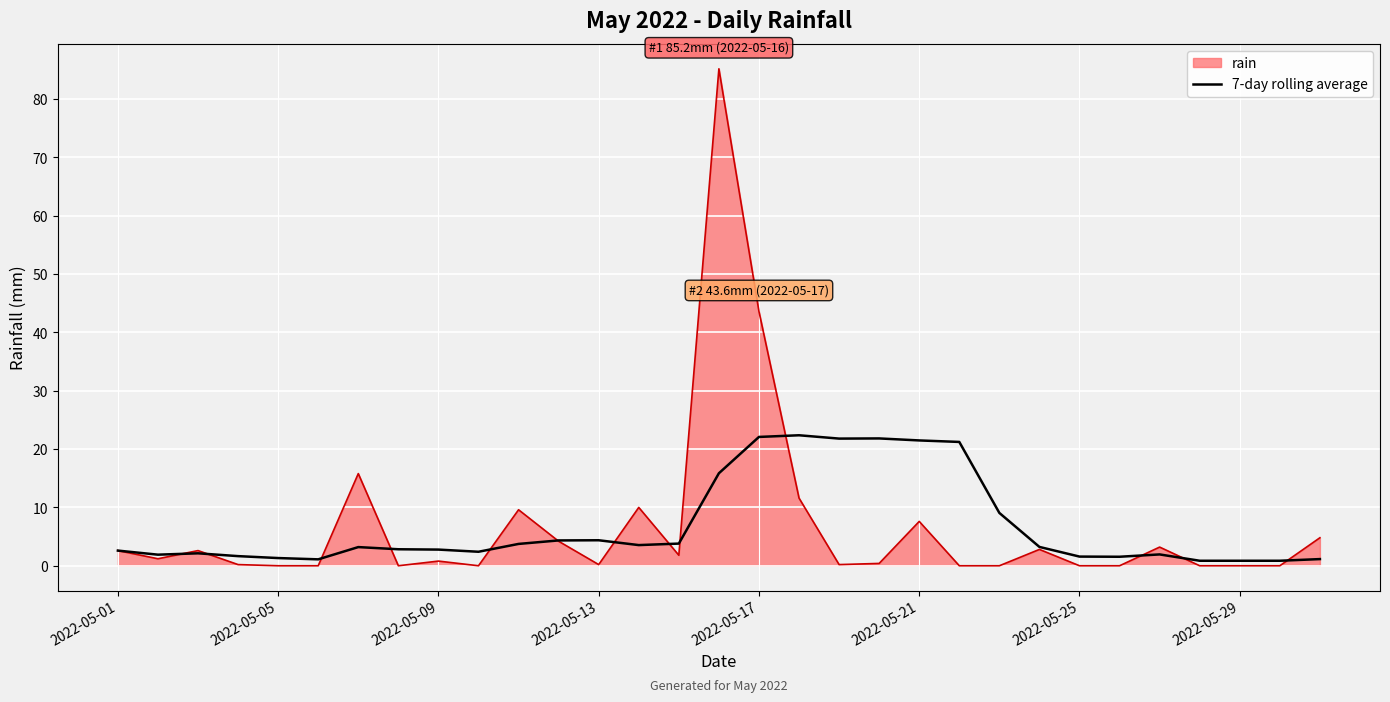

What is the maximum value shown in the chart?

85.2